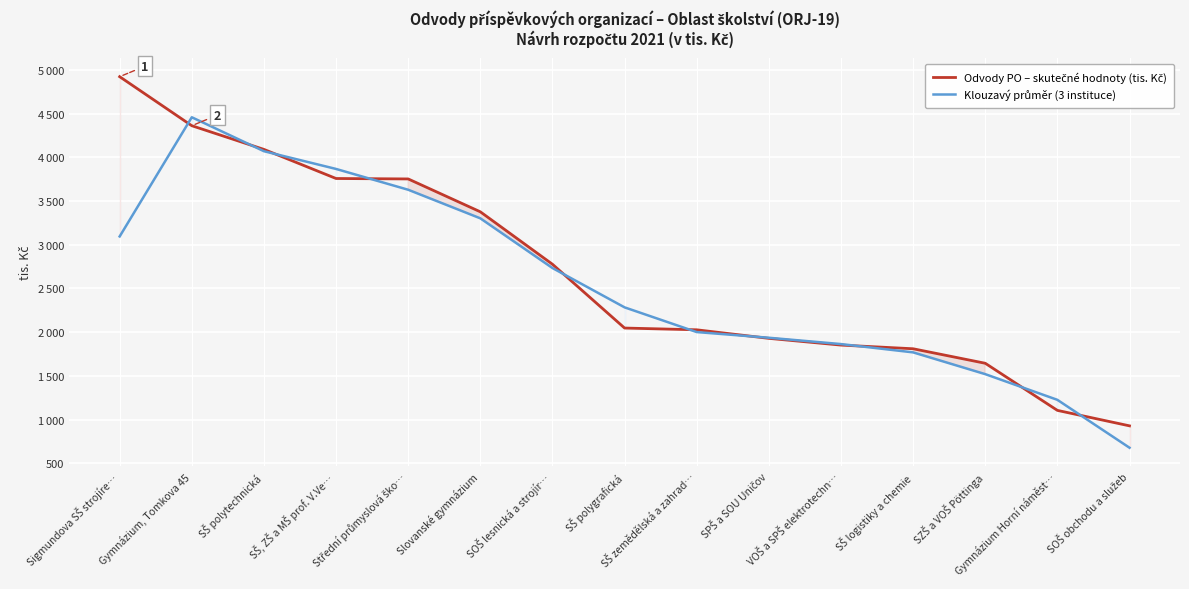

Which has a higher value, SŠ, ZŠ a MŠ prof. V.Ve… or Střední průmyslová ško…?

SŠ, ZŠ a MŠ prof. V.Ve…